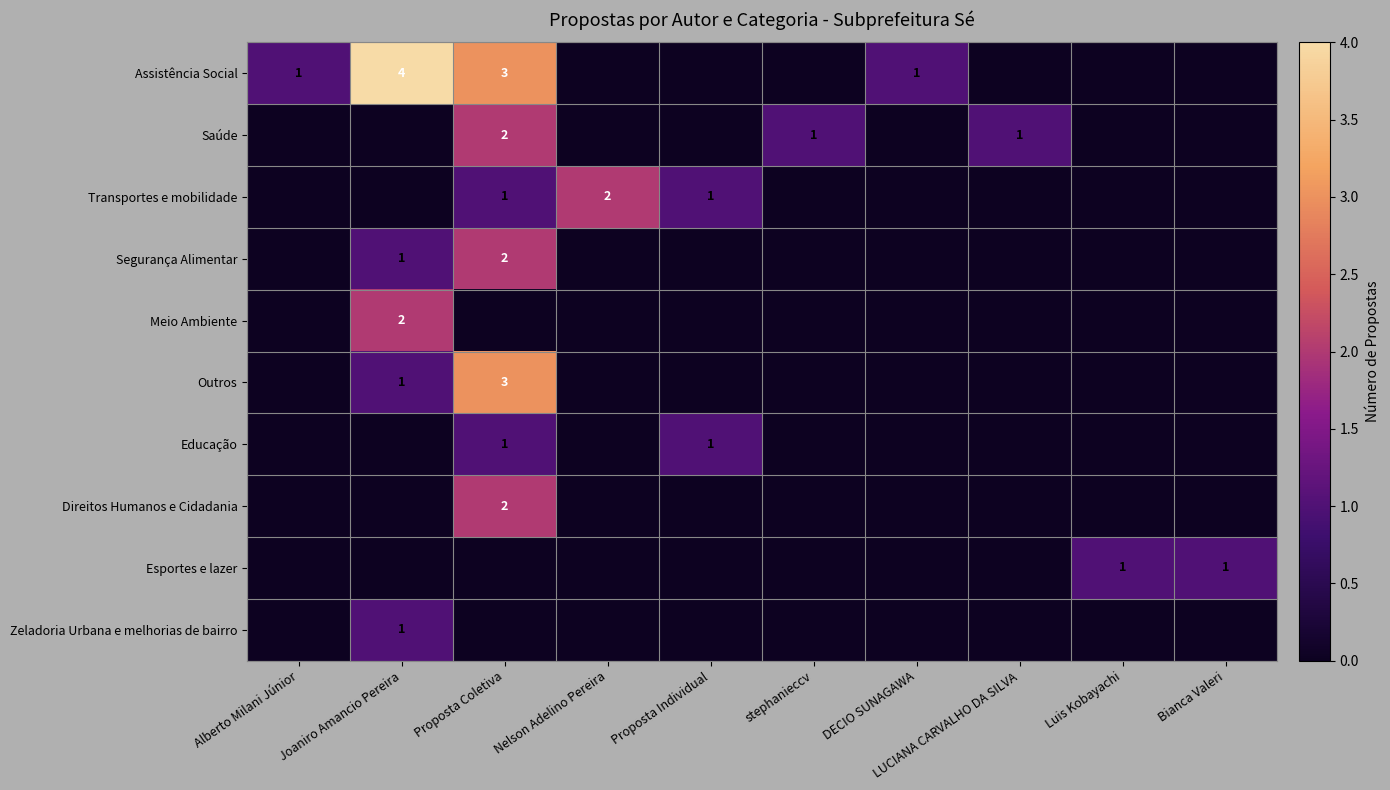

What is the greatest value displayed?

4